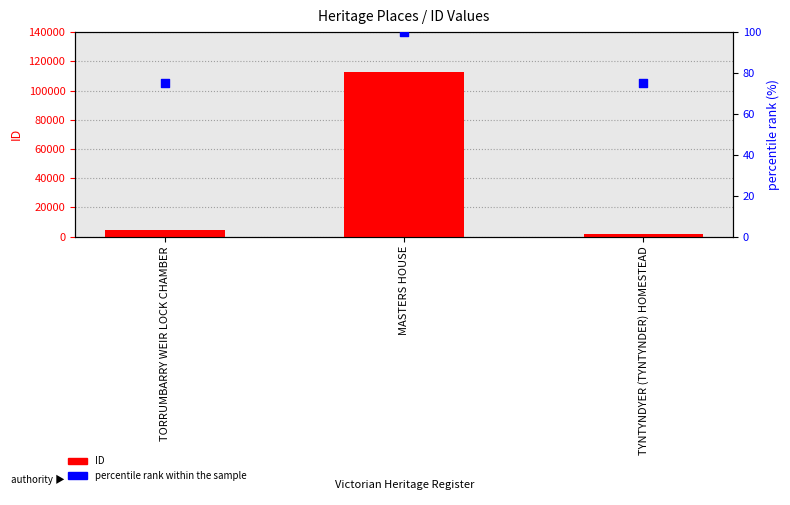

Which series has the largest total across all categories?

ID